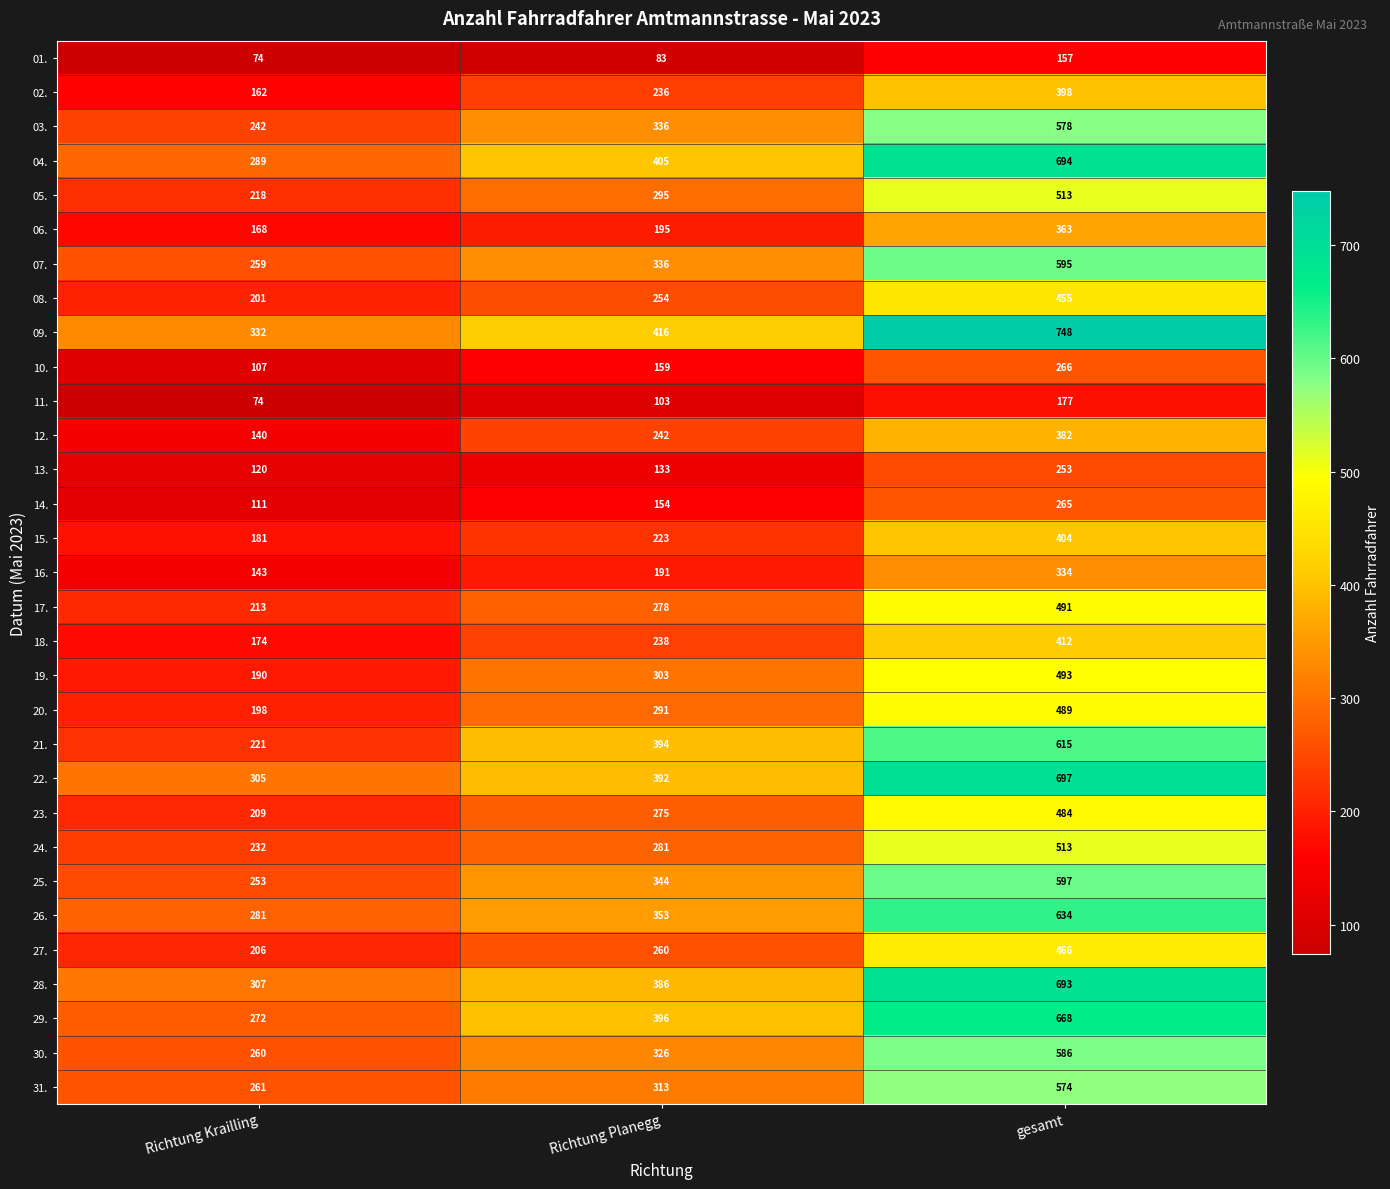

Which series has the largest total across all categories?

09.